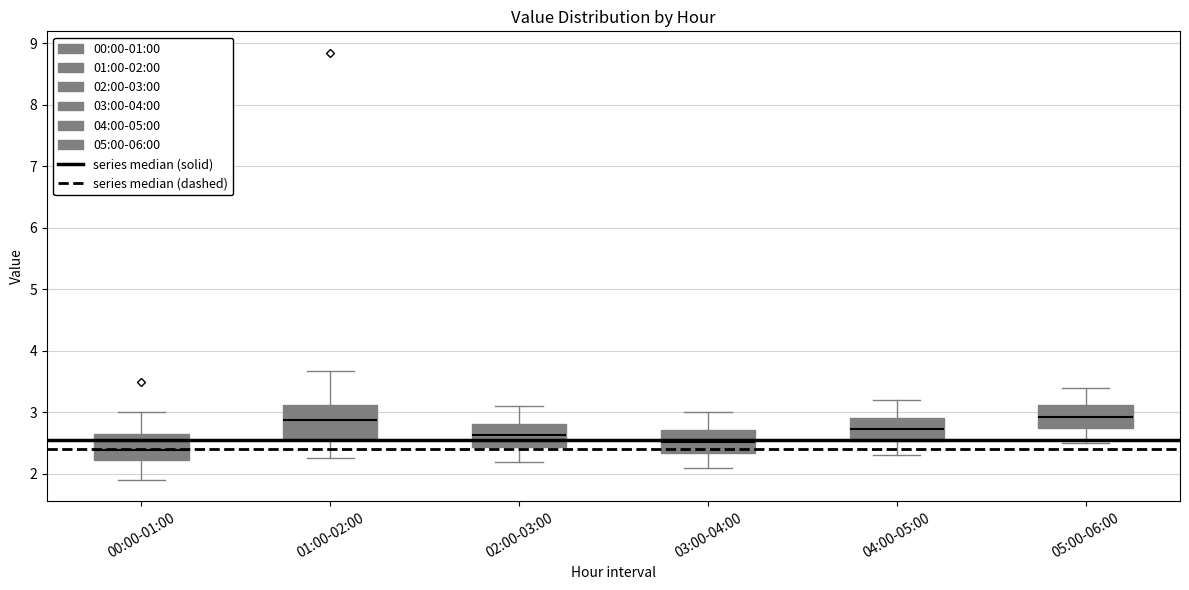

Reading left to right, read every box against the y-axis: the position of its median line, the range the box covers, and the ends of its whiskers. The values are not printed on the chart, so give them approximately, as read against the axis.

00:00-01:00: median 2.4, box 2.2 to 2.6, whiskers 1.9 to 3.0
01:00-02:00: median 2.9, box 2.6 to 3.1, whiskers 2.3 to 3.7
02:00-03:00: median 2.6, box 2.4 to 2.8, whiskers 2.2 to 3.1
03:00-04:00: median 2.5, box 2.3 to 2.7, whiskers 2.1 to 3.0
04:00-05:00: median 2.7, box 2.5 to 2.9, whiskers 2.3 to 3.2
05:00-06:00: median 2.9, box 2.7 to 3.1, whiskers 2.5 to 3.4